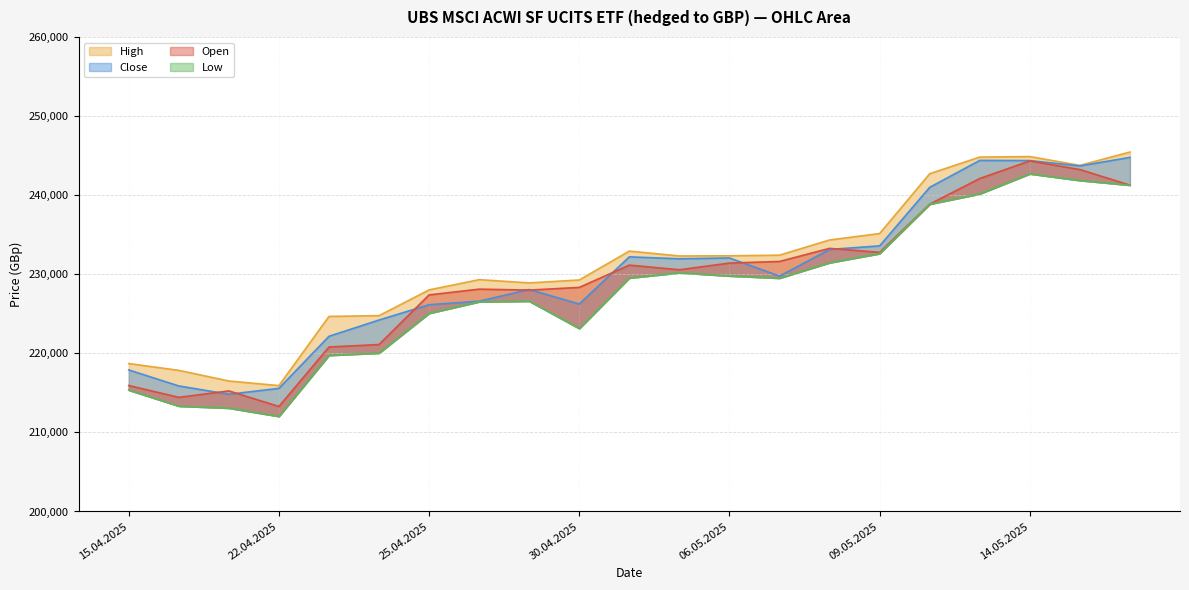

What is the difference between the Low values at 07.05.2025 and 02.05.2025?

20